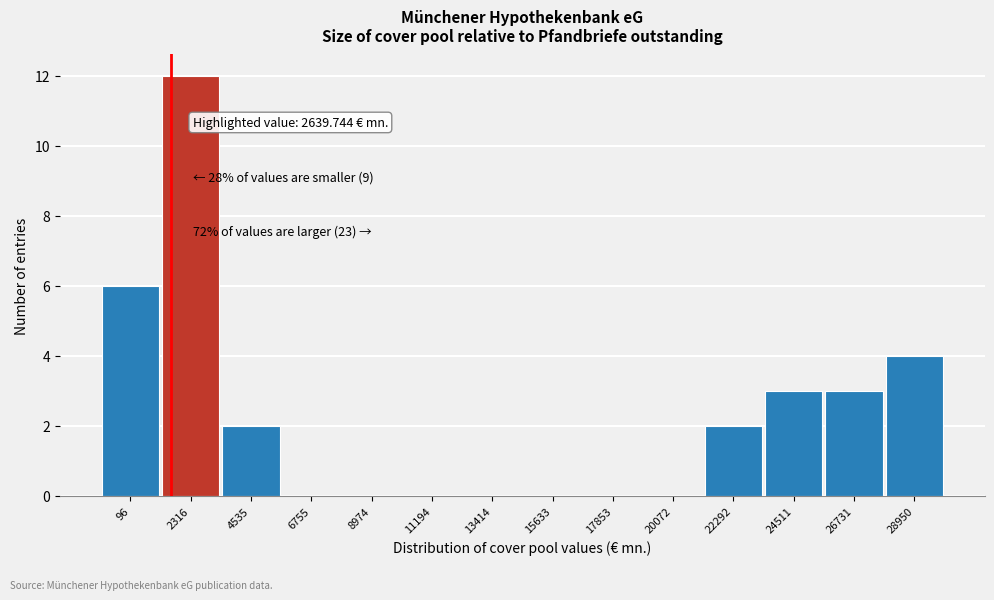

Reading right to left, extract all data points from this chart.

28950=4	26731=3	24511=3	22292=2	20072=0	17853=0	15633=0	13414=0	11194=0	8974=0	6755=0	4535=2	2316=12	96=6